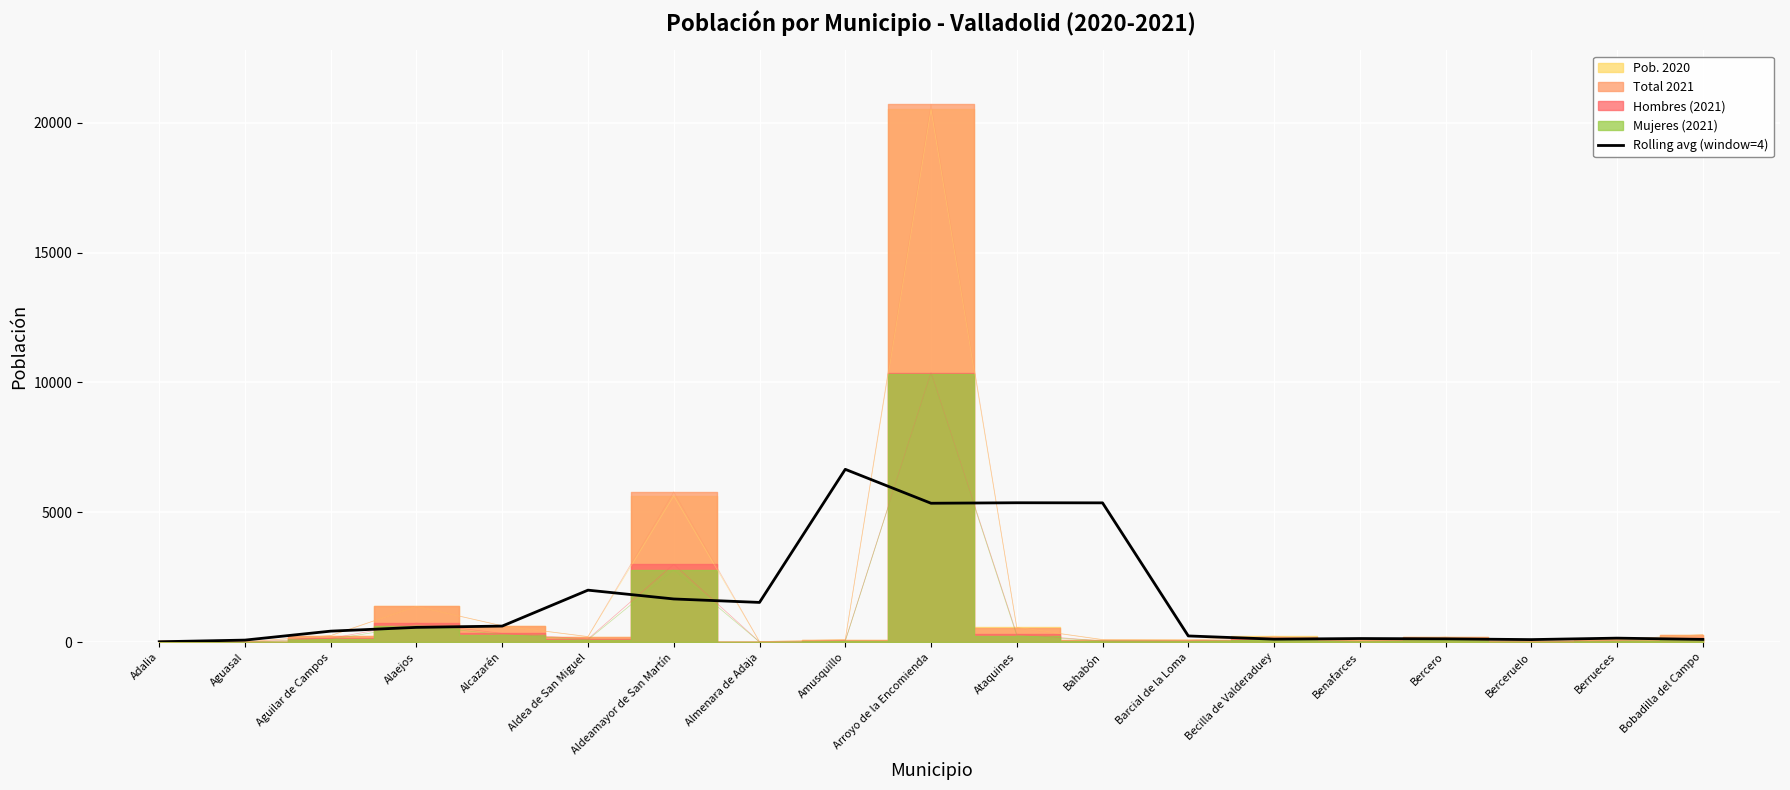

At which category does the data reach its first local peak?

Aldea de San Miguel